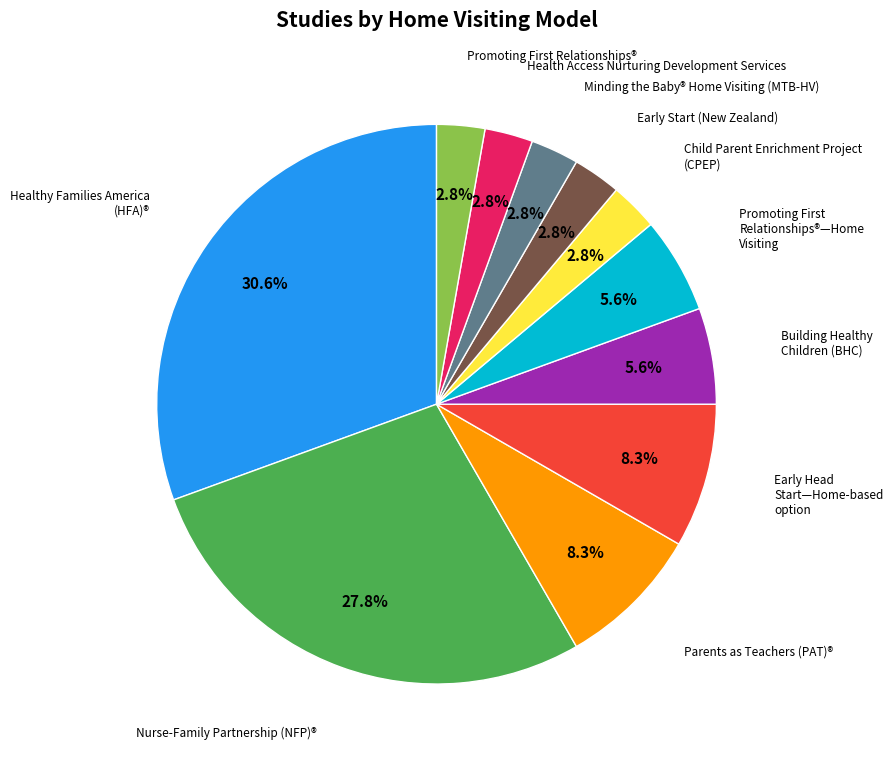

Does any single category account for the majority?

No